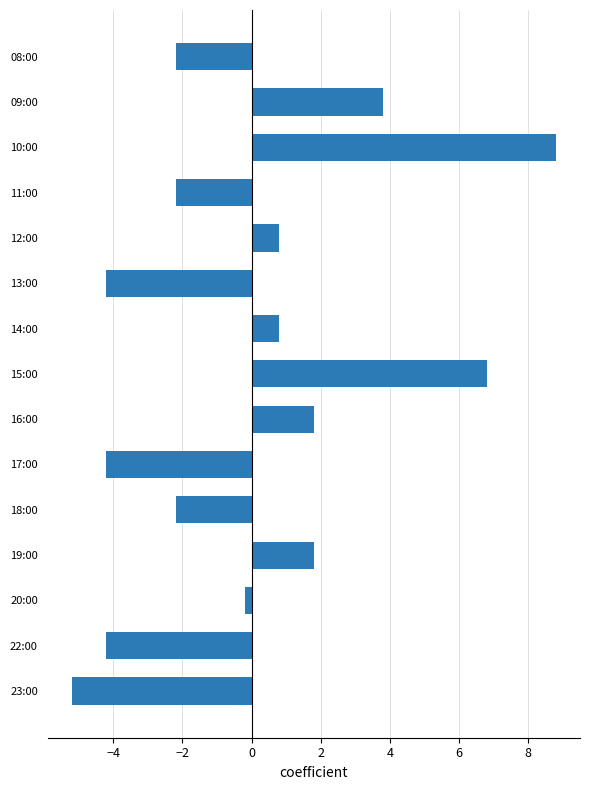

What is the difference between the maximum and minimum values?

14.0